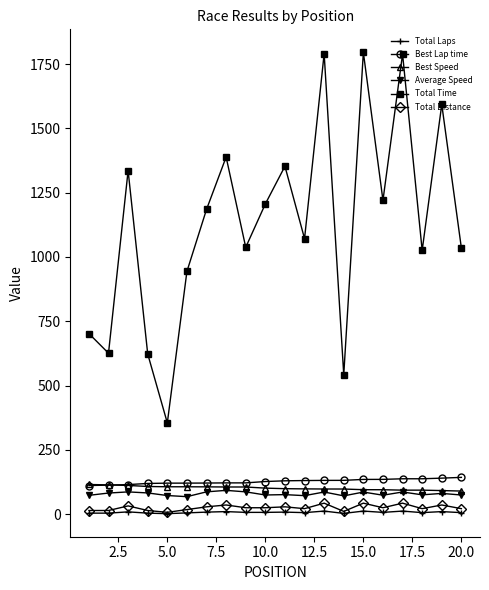

True or false: Average Speed and Total Laps cross at least once.

False